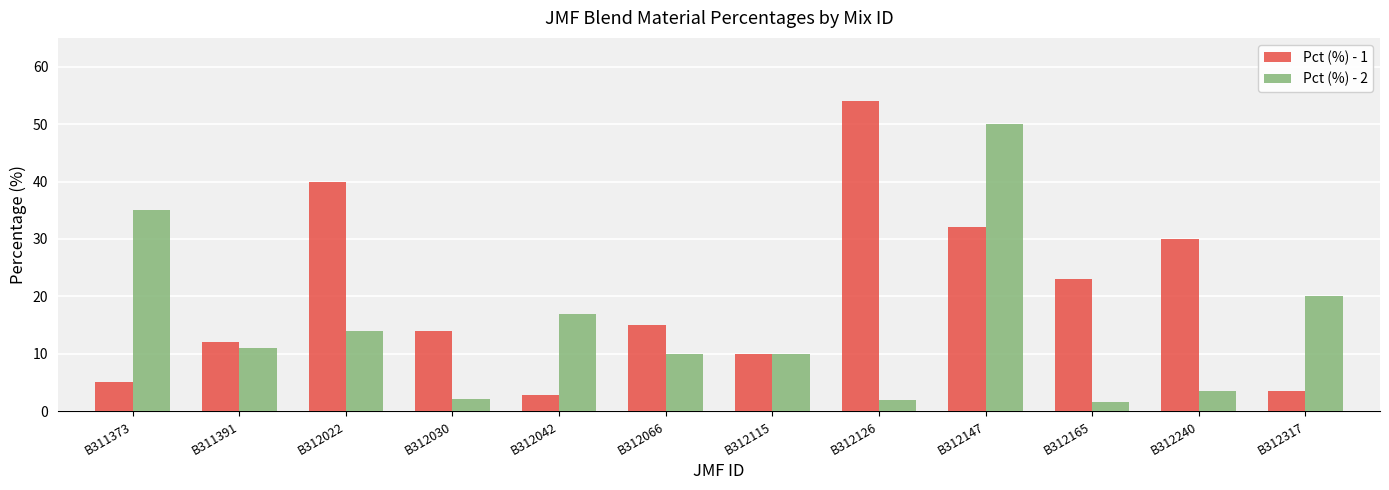

What is the value of the Pct (%) - 1 bar at the 12th from the left?

3.5